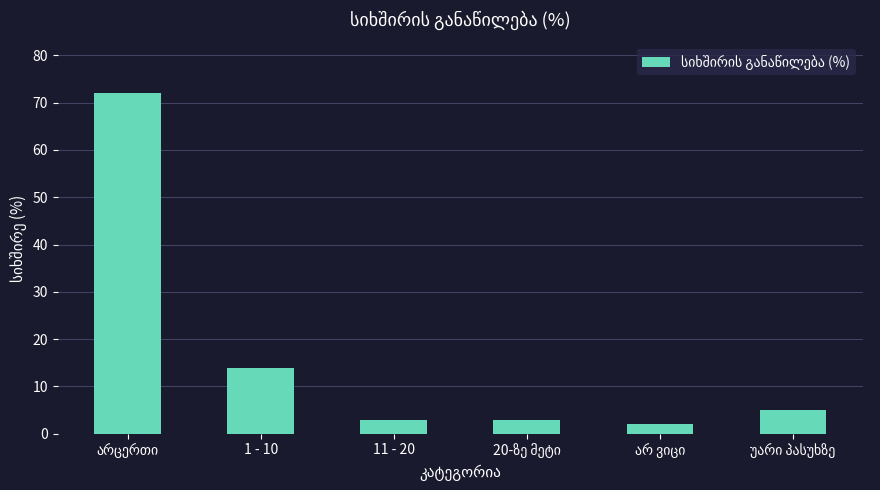

Reading left to right, transcribe all the data shown in this chart.

72	14	3	3	2	5